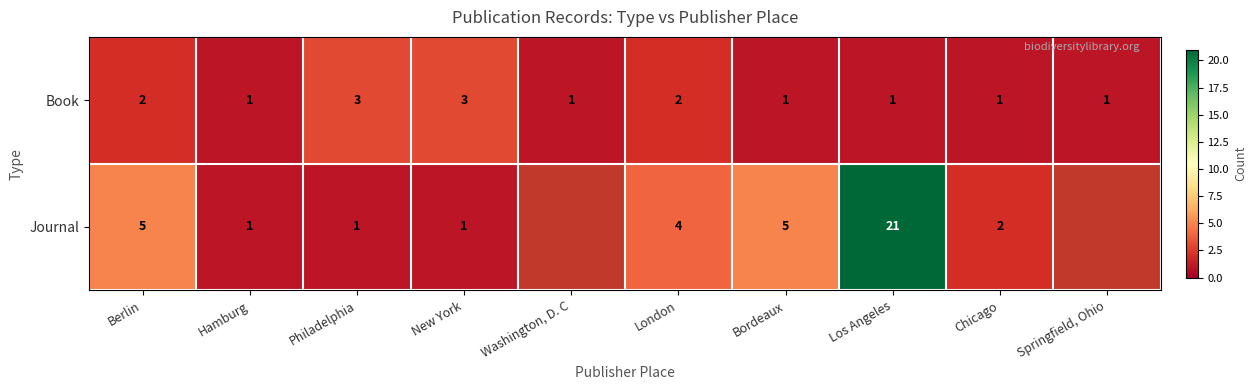

At Los Angeles, list the series in order from largest to smallest.

Journal, Book